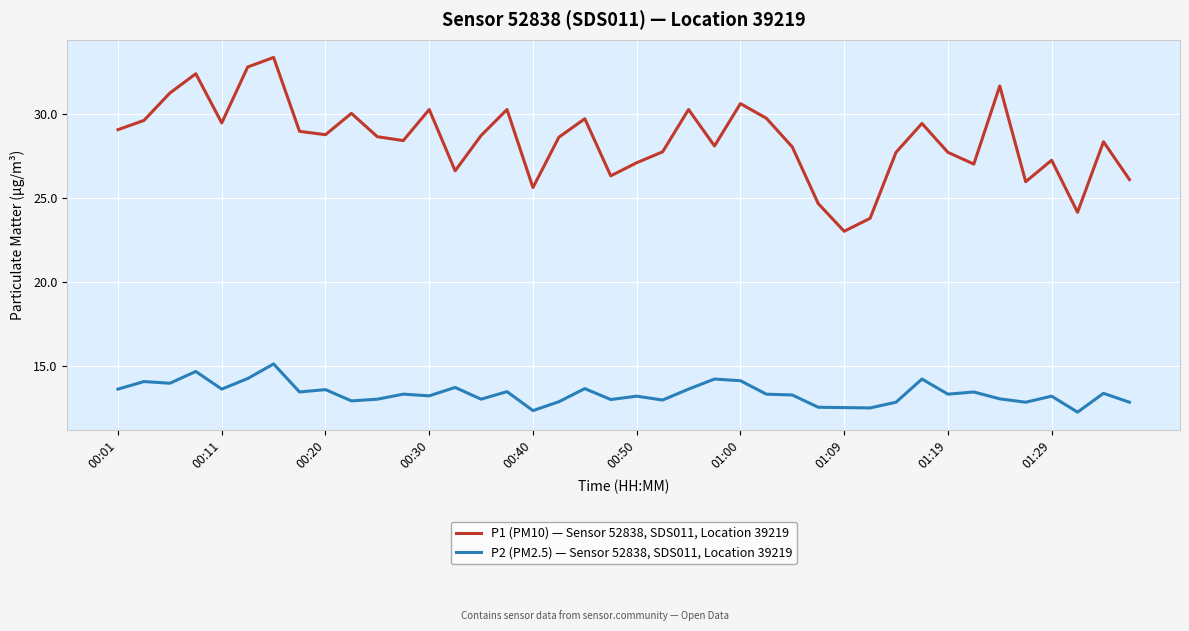

Rank the series by their average value, from lowest to highest.

P2 (PM2.5) — Sensor 52838, SDS011, Location 39219, P1 (PM10) — Sensor 52838, SDS011, Location 39219